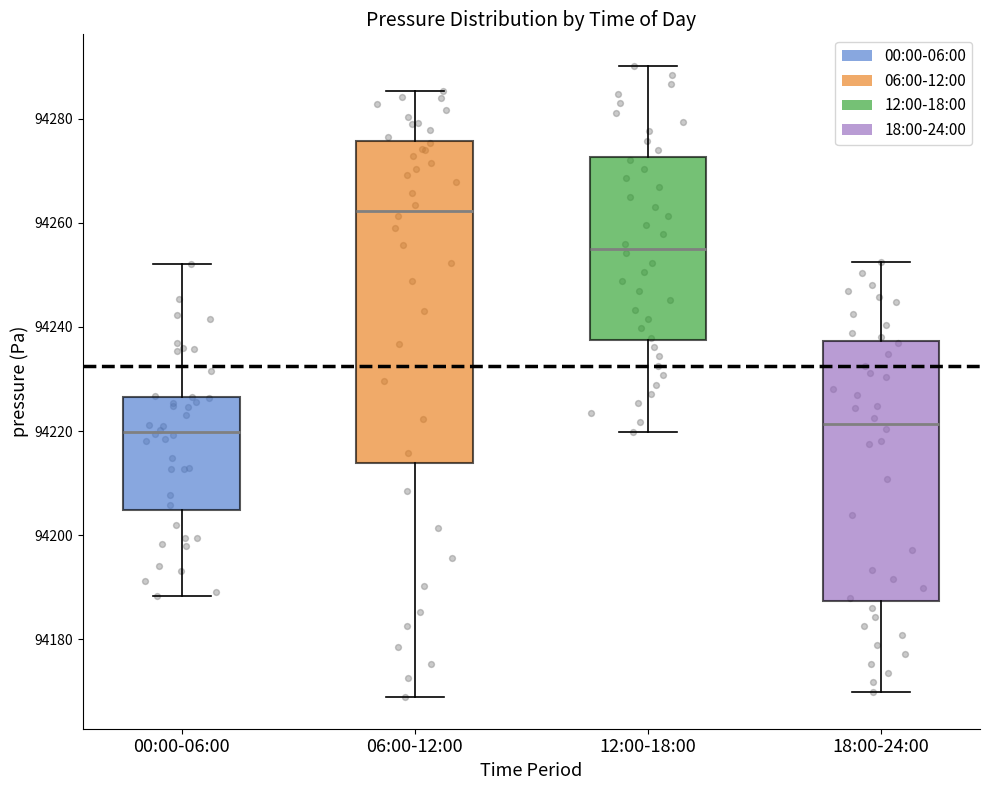

Which box is the tallest, from its lower edge to its upper edge?

06:00-12:00